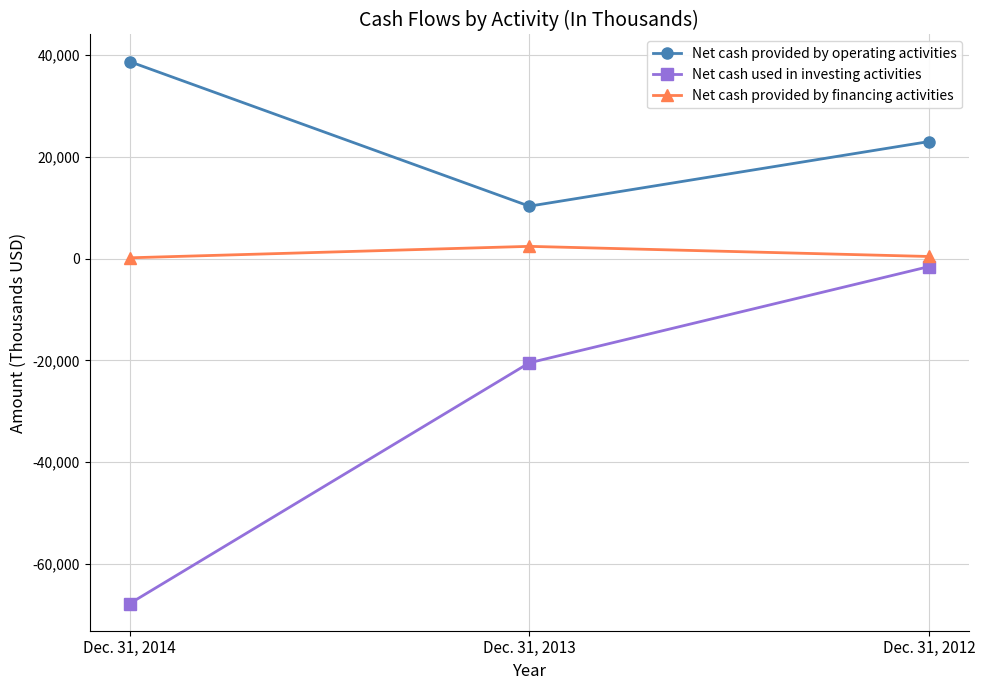

Is the value of Net cash provided by operating activities at Dec. 31, 2014 greater than the value of Net cash used in investing activities at Dec. 31, 2014?

Yes